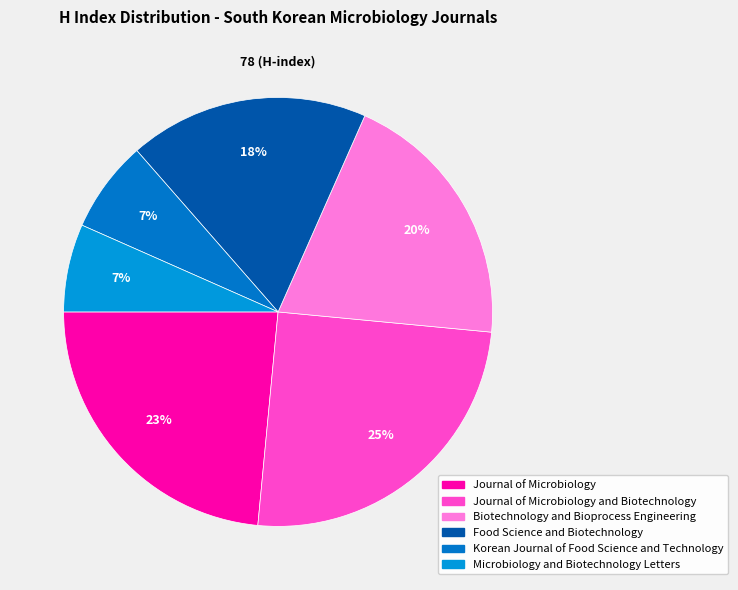

How many segments does this pie chart have?

6